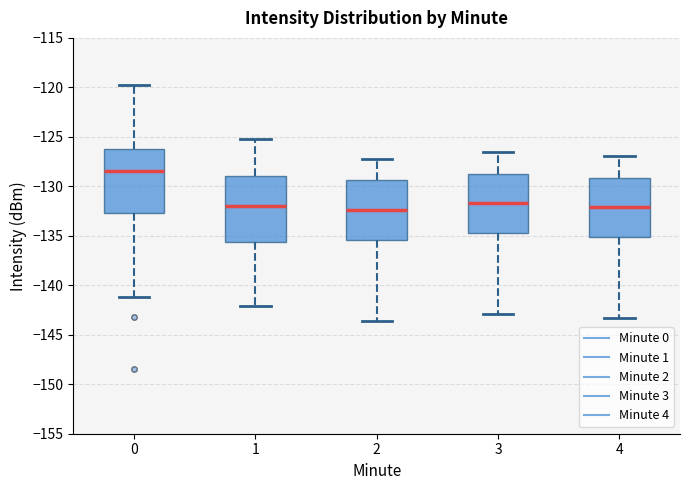

Where is the upper edge of the box at x = 4 on the y-axis? The values are not printed on the chart, so give them approximately, as read against the axis.

-129.0